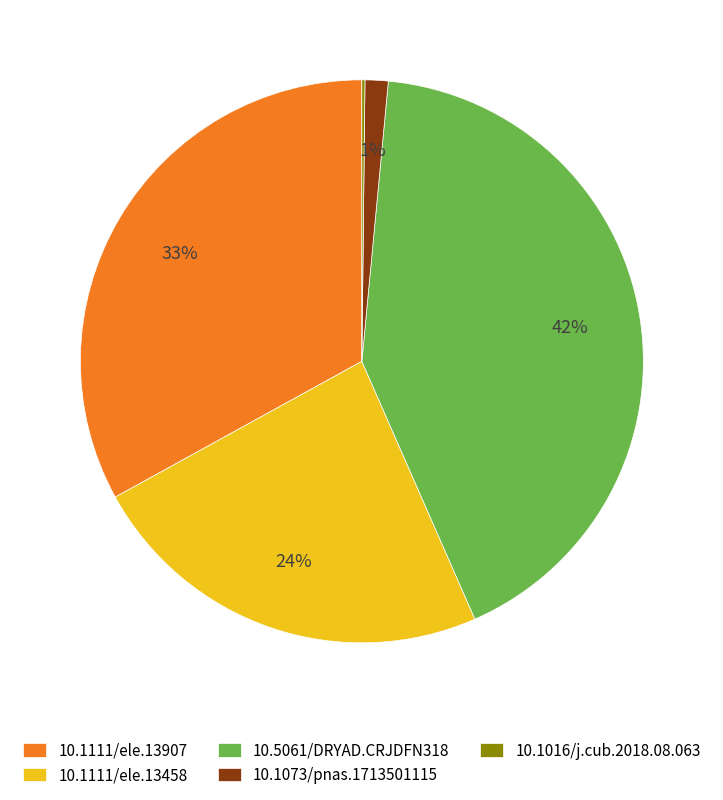

The 10.1111/ele.13907 slice represents 46% of the pie. True or false?

False